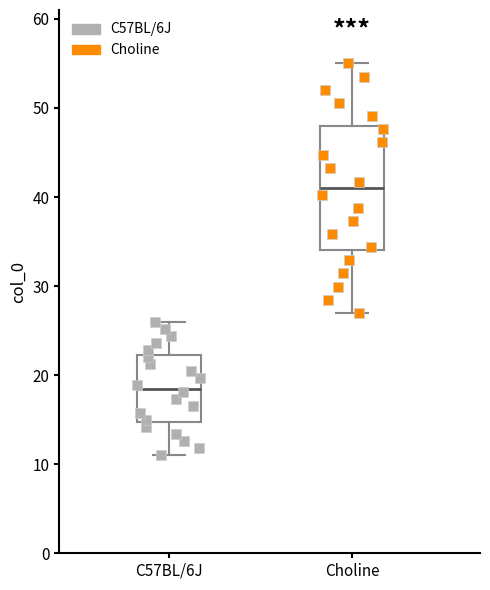

Comparing the boxes themselves (not the whiskers), which one is the tallest?

Choline